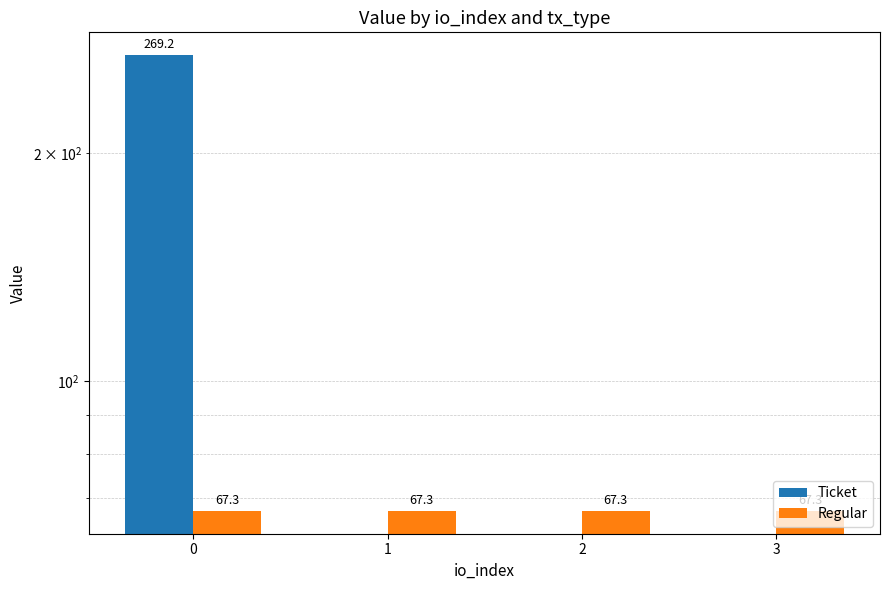

Reading left to right, transcribe all the data shown in this chart.

Ticket: 0=269.2	1=0.0	2=0.0	3=0.0
Regular: 0=67.3	1=67.3	2=67.3	3=67.3